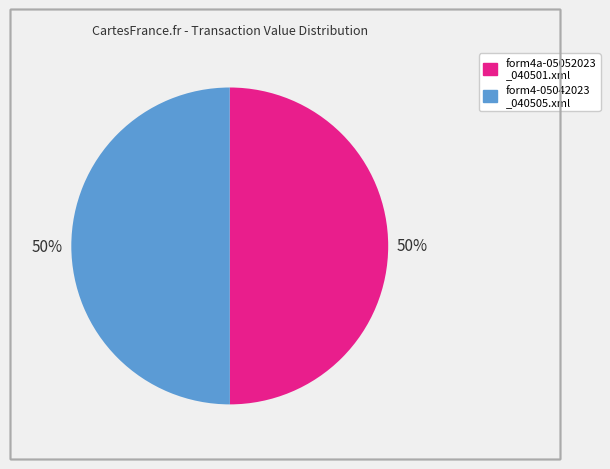

Count the number of slices in the pie.

2